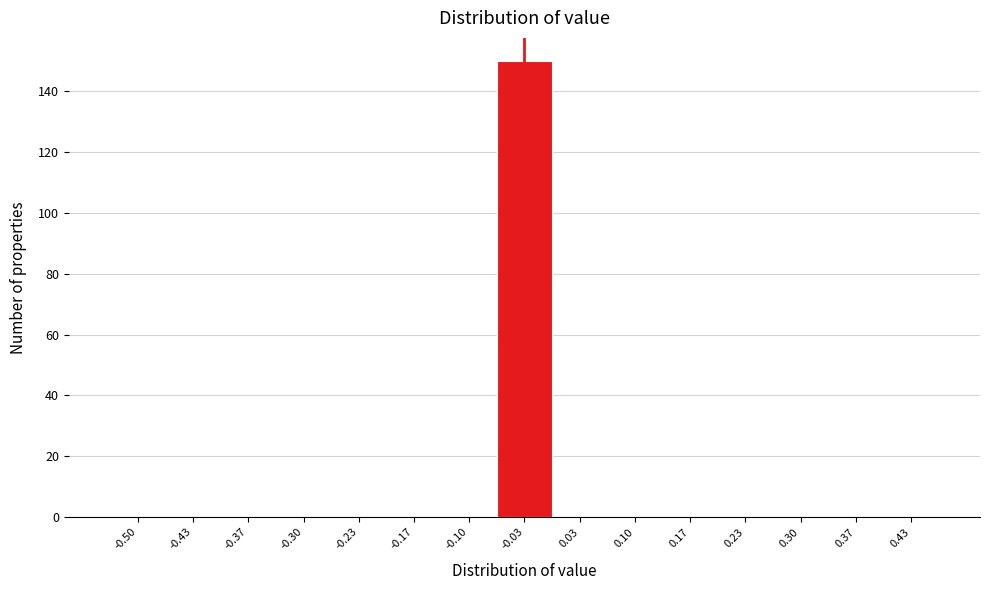

Reading left to right, extract all data points from this chart.

-0.50=0	-0.43=0	-0.37=0	-0.30=0	-0.23=0	-0.17=0	-0.10=0	-0.03=150	0.03=0	0.10=0	0.17=0	0.23=0	0.30=0	0.37=0	0.43=0